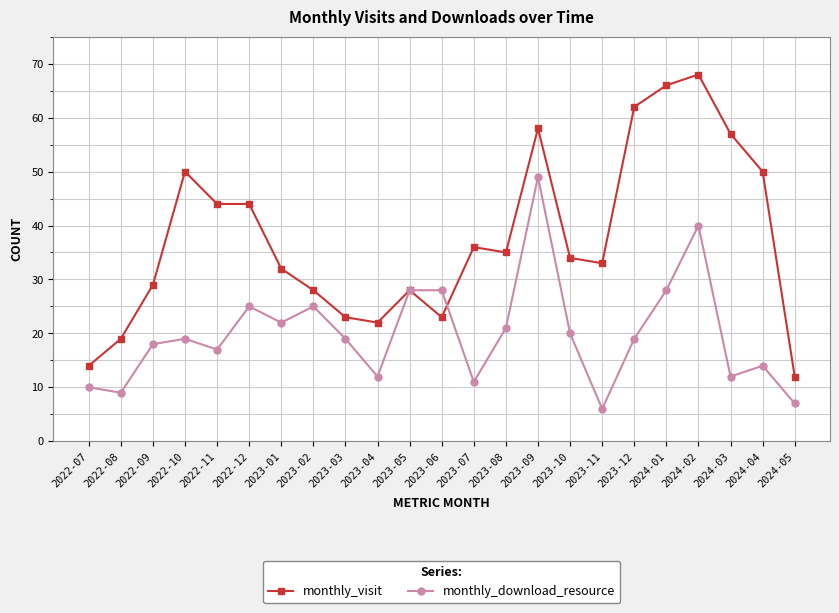

What is the label of the 20th point from the left?

2024-02